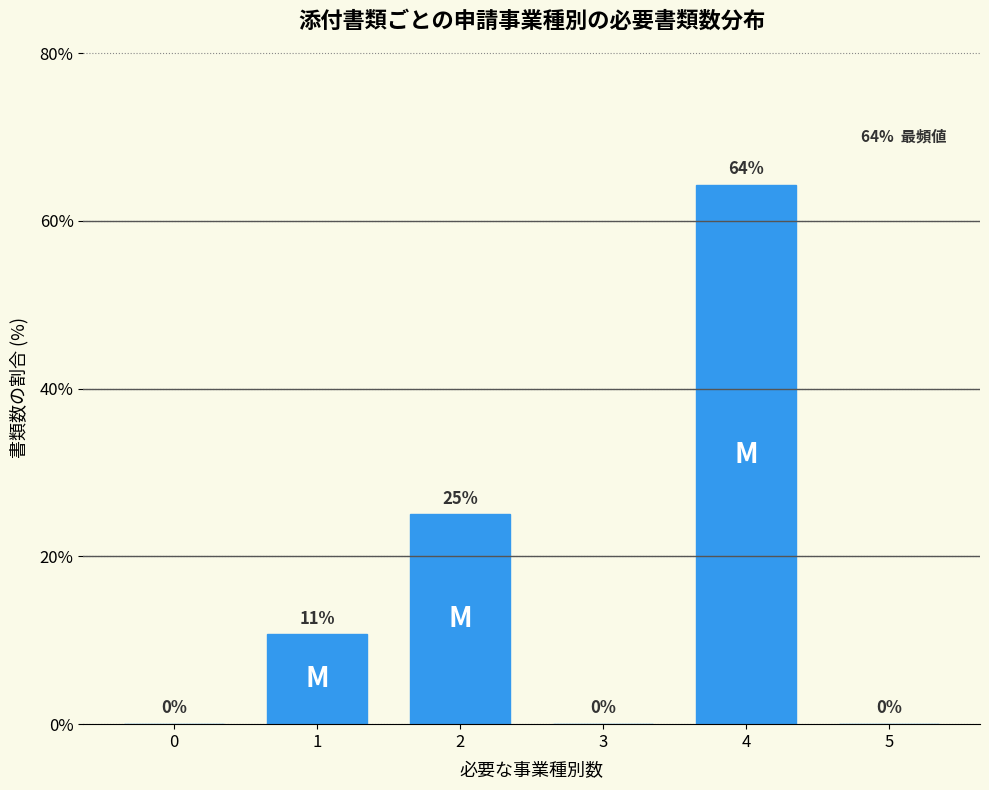

How many values are between 0 and 25?

5